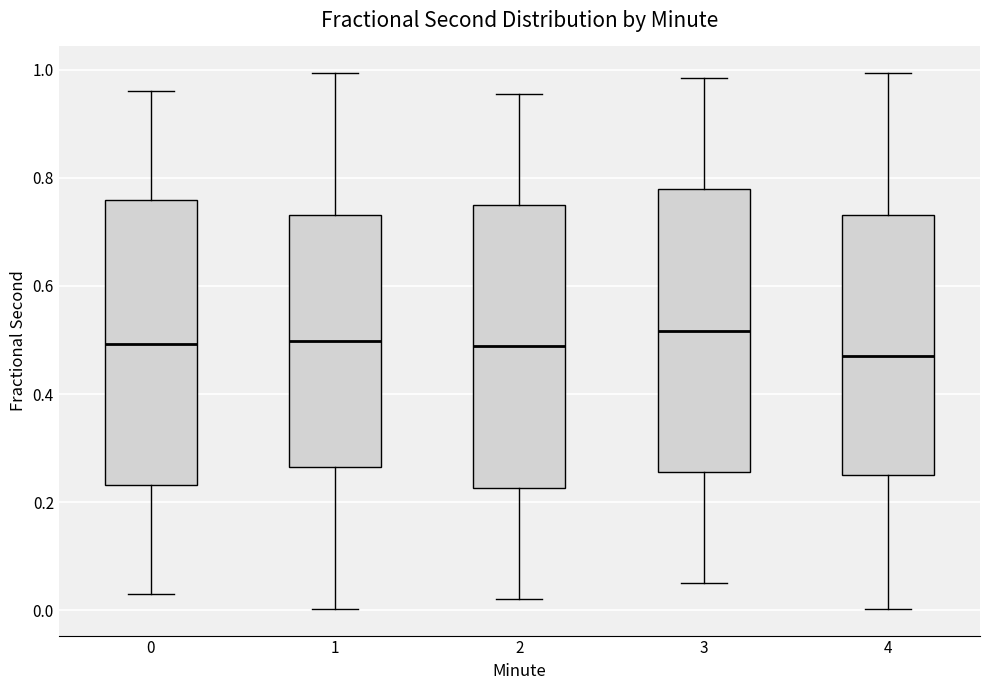

Reading left to right, transcribe this box plot: for each box, give where its median line is, the range the box spans, and where its two whiskers end, as read against the y-axis. The values are not printed on the chart, so give them approximately, as read against the axis.

0: median 0.50, box 0.24 to 0.76, whiskers 0.02 to 0.96
1: median 0.50, box 0.26 to 0.74, whiskers 0.00 to 1.00
2: median 0.48, box 0.22 to 0.76, whiskers 0.02 to 0.96
3: median 0.52, box 0.26 to 0.78, whiskers 0.06 to 0.98
4: median 0.48, box 0.26 to 0.74, whiskers 0.00 to 1.00